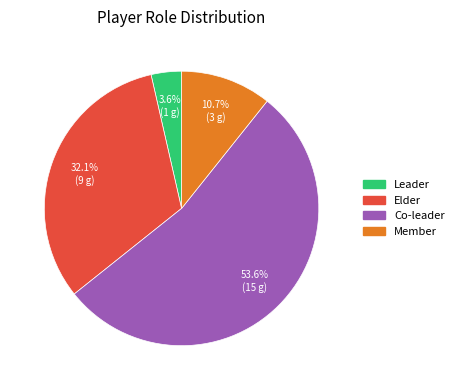

To the nearest percent, what is the average slice percentage?

25%